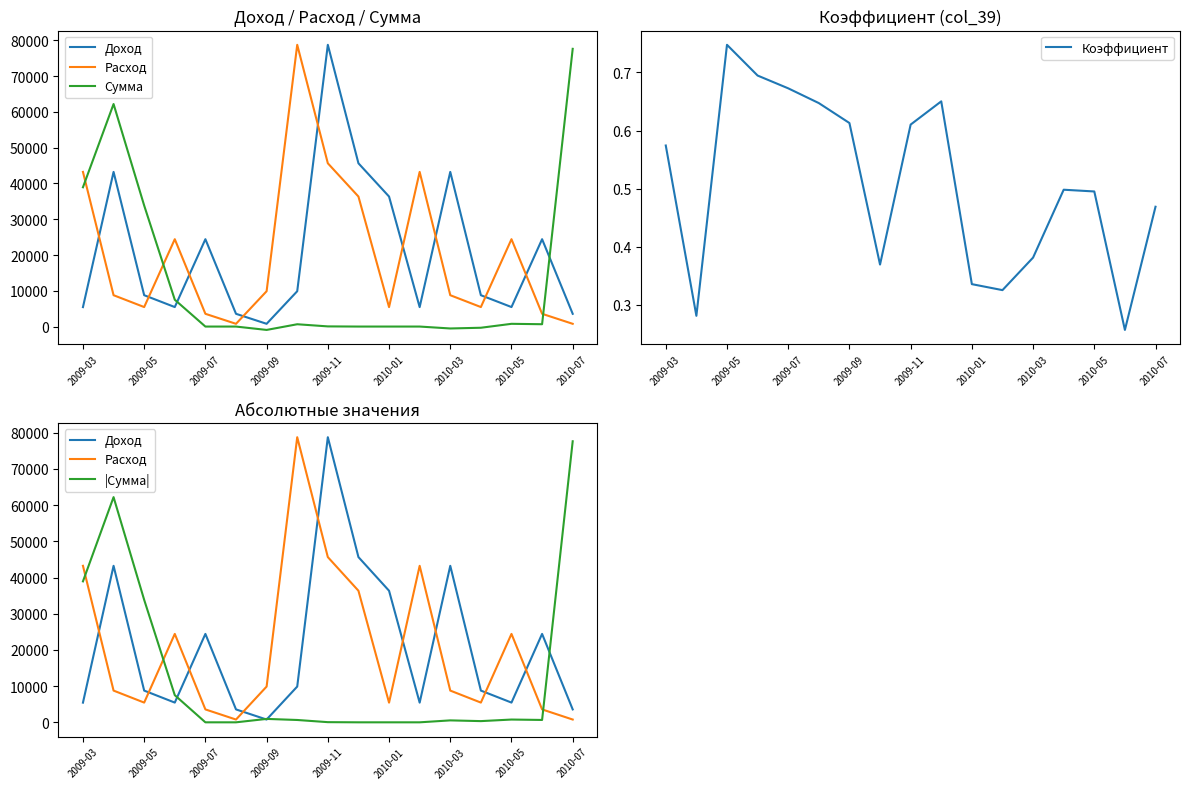

How many lines are shown in the chart?

5